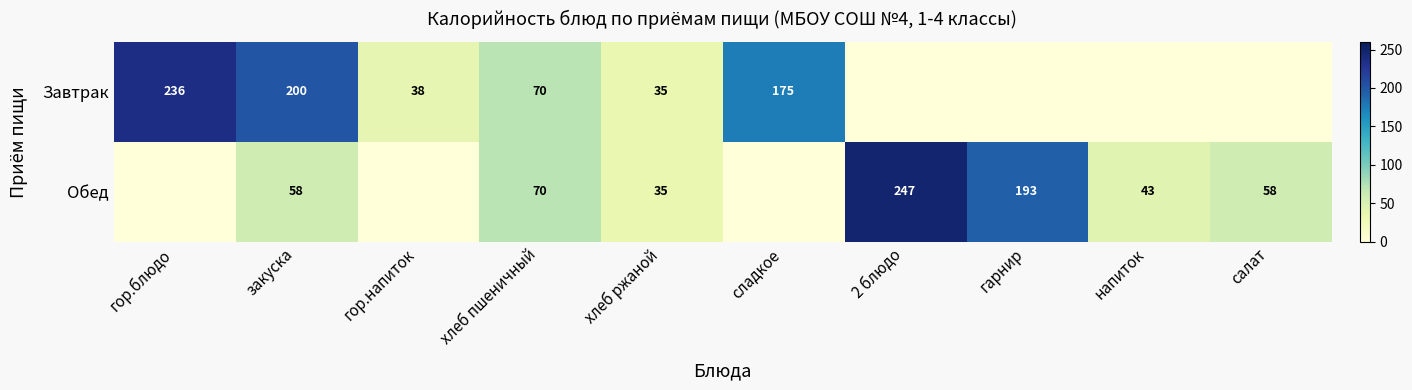

Is the value of Обед at хлеб пшеничный greater than the value of Завтрак at гор.напиток?

Yes